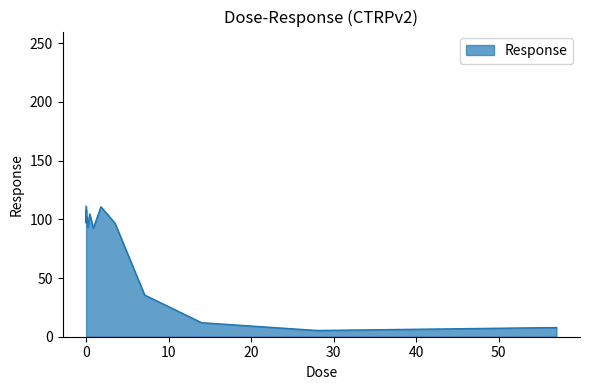

What is the minimum value shown in the chart?

5.3